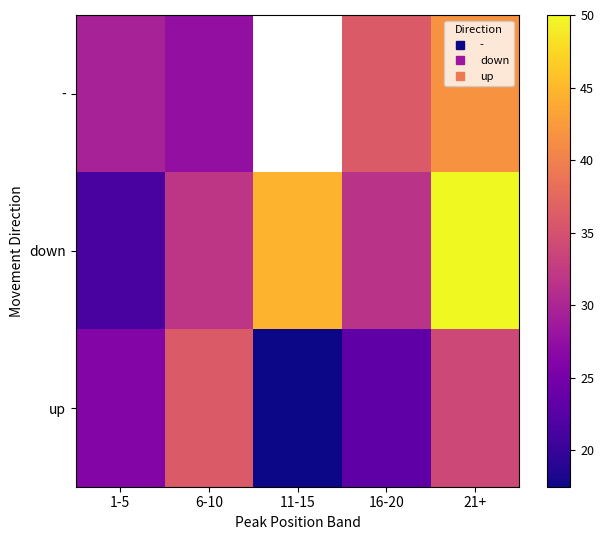

How many data points does each series have?

5